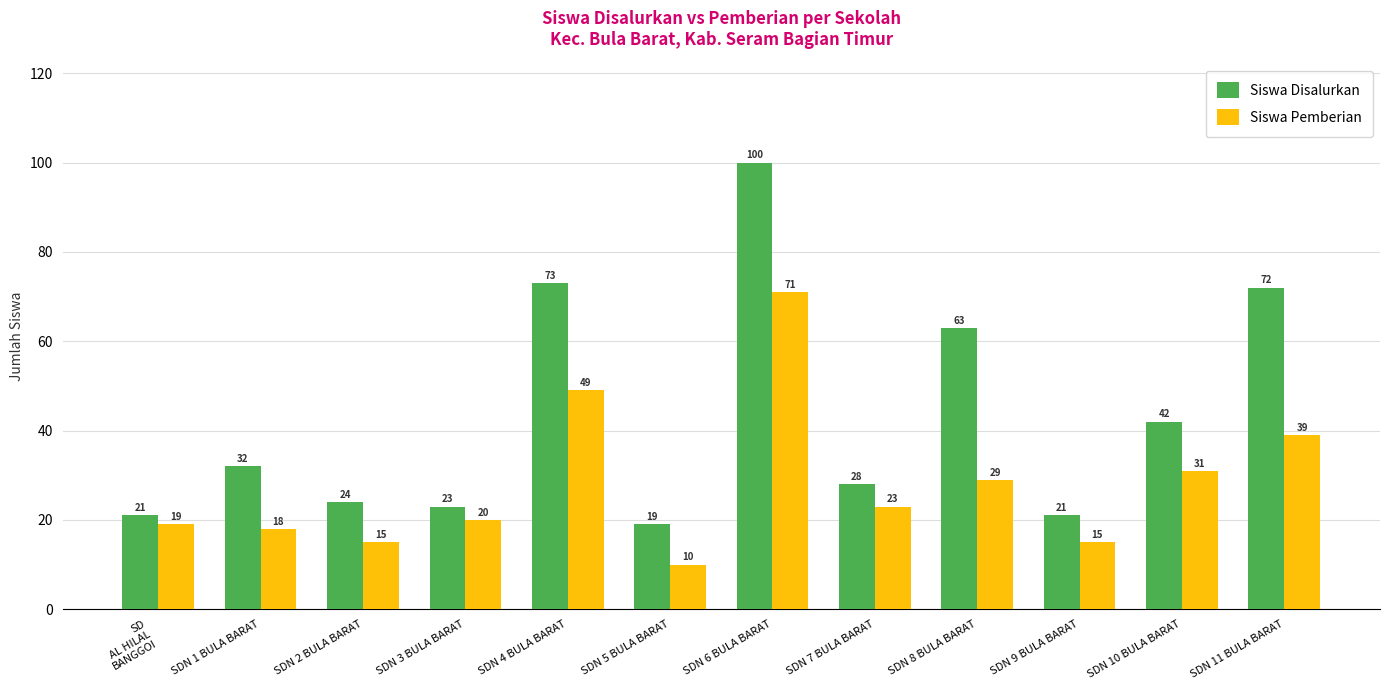

True or false: Siswa Disalurkan has a value of 8 at SD
AL HILAL
BANGGOI.

False